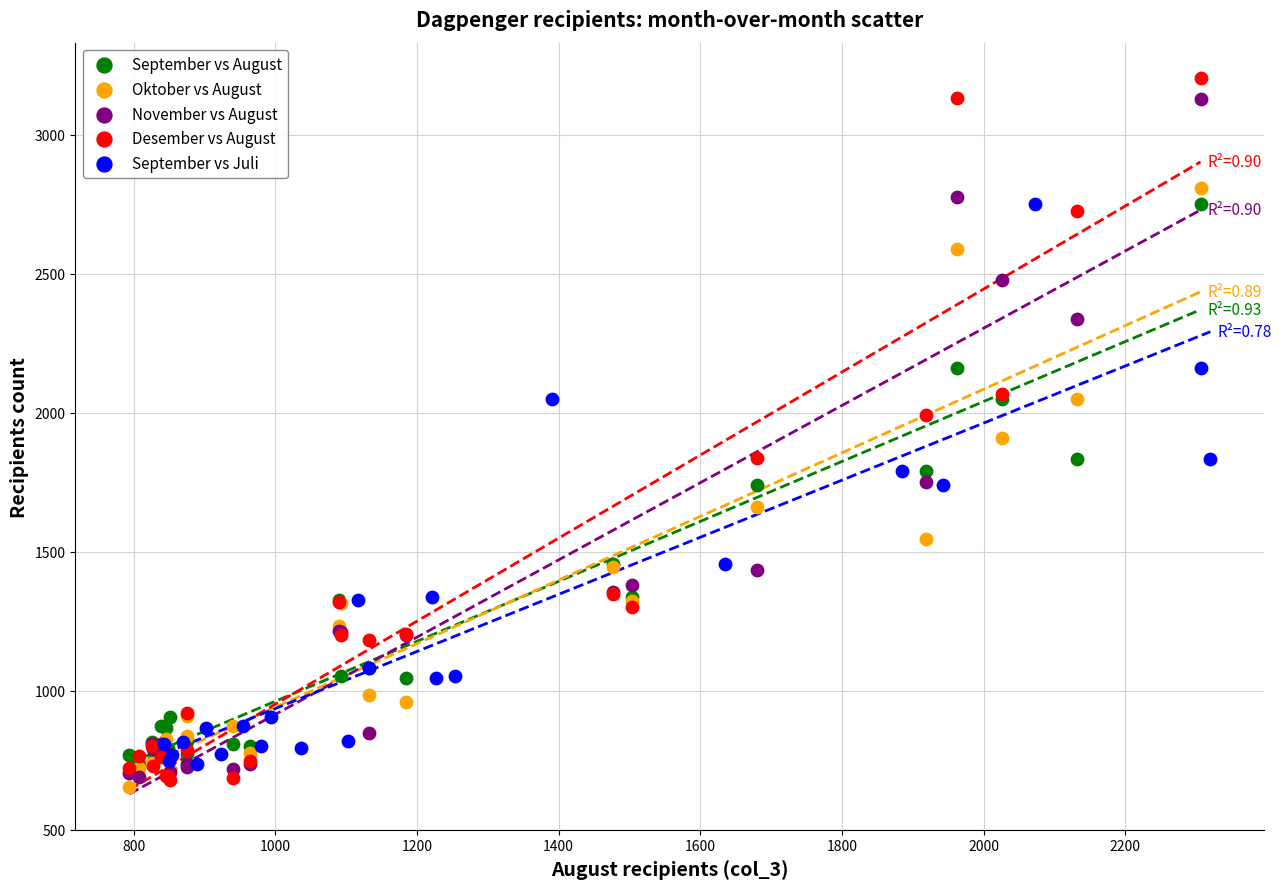

Which series has the widest spread of Y values?

Desember vs August